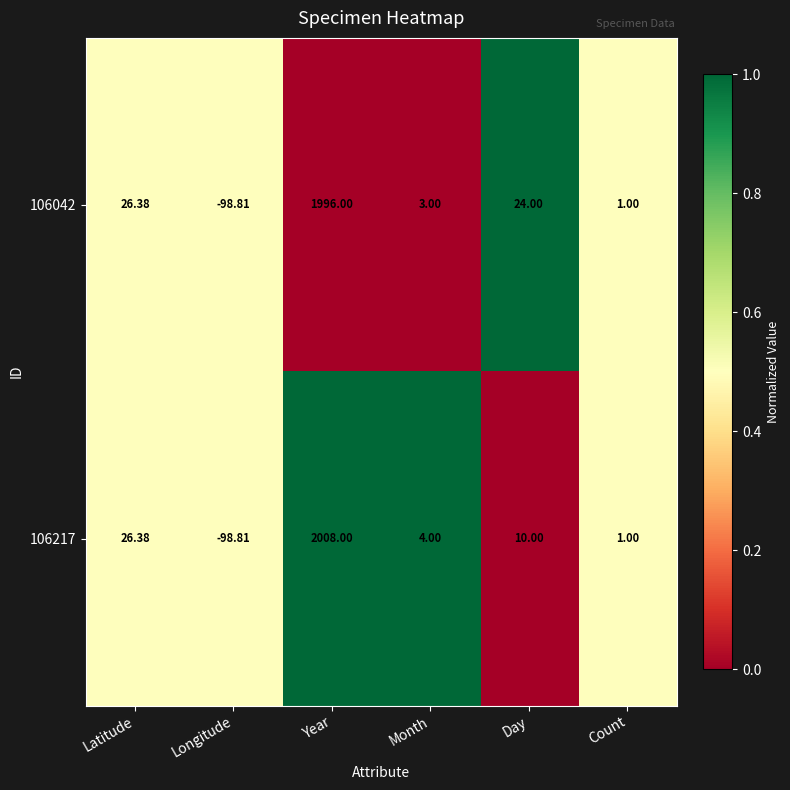

Between Longitude and Day, which series saw the biggest shift?

106042